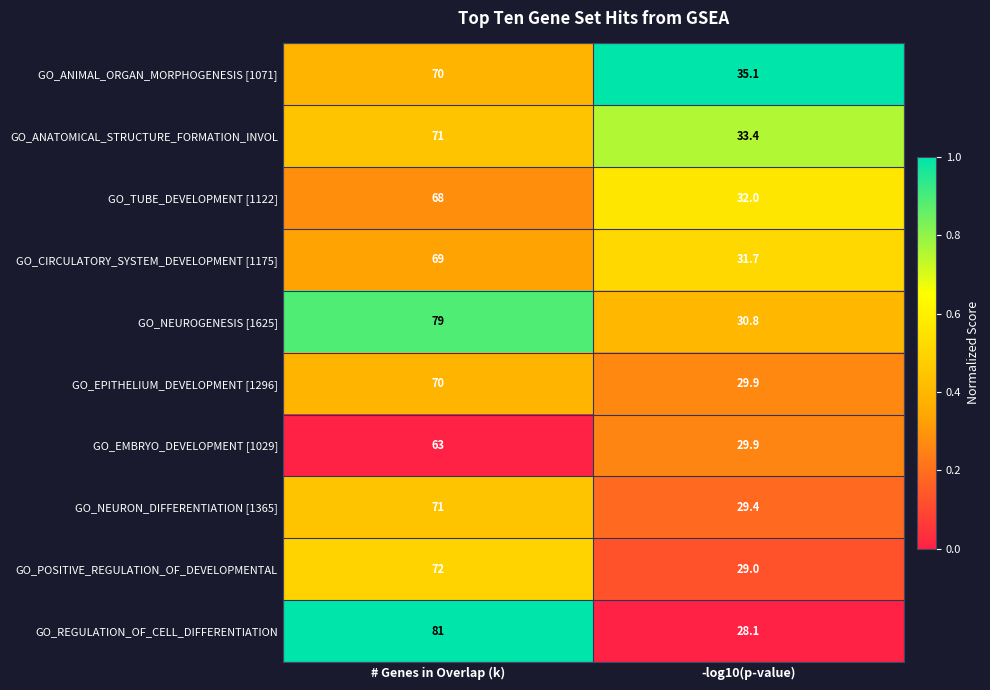

What is the total value across all series at -log10(p-value)?

309.3